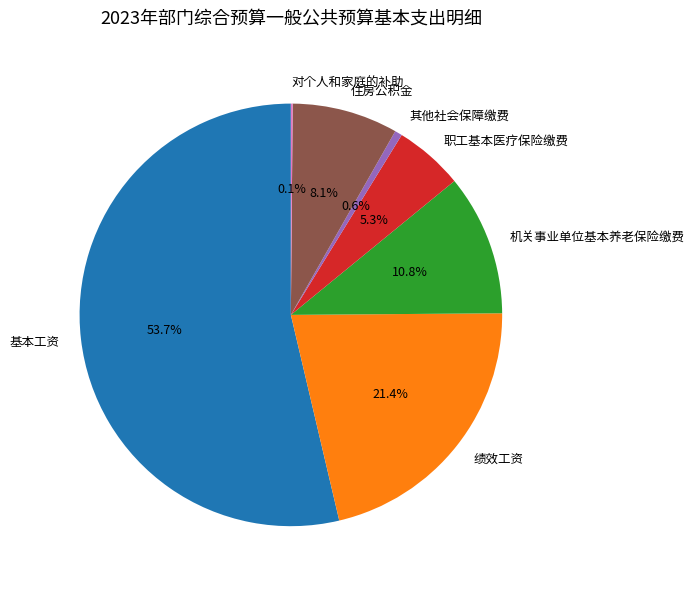

Which has a higher value, 其他社会保障缴费 or 住房公积金?

住房公积金